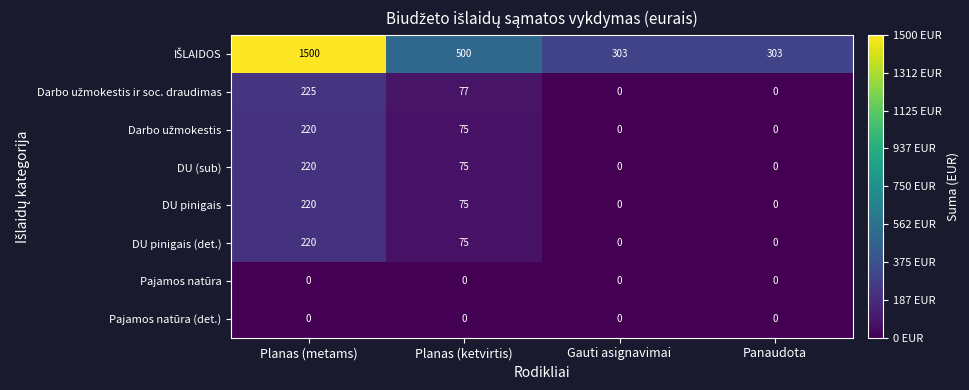

True or false: DU pinigais has a value of 75 at Planas (ketvirtis).

True